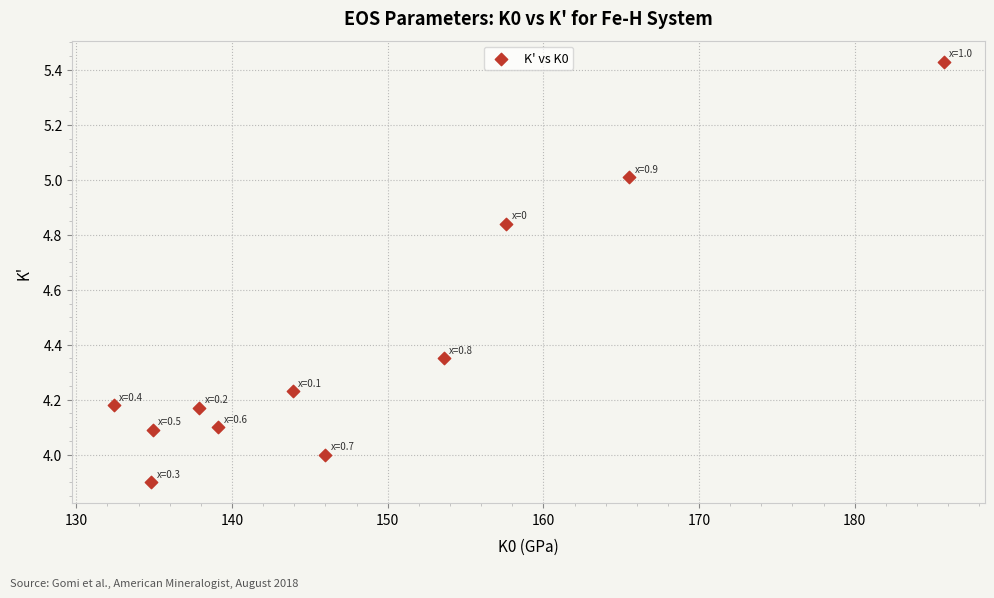

What is the average Y value?

4.4